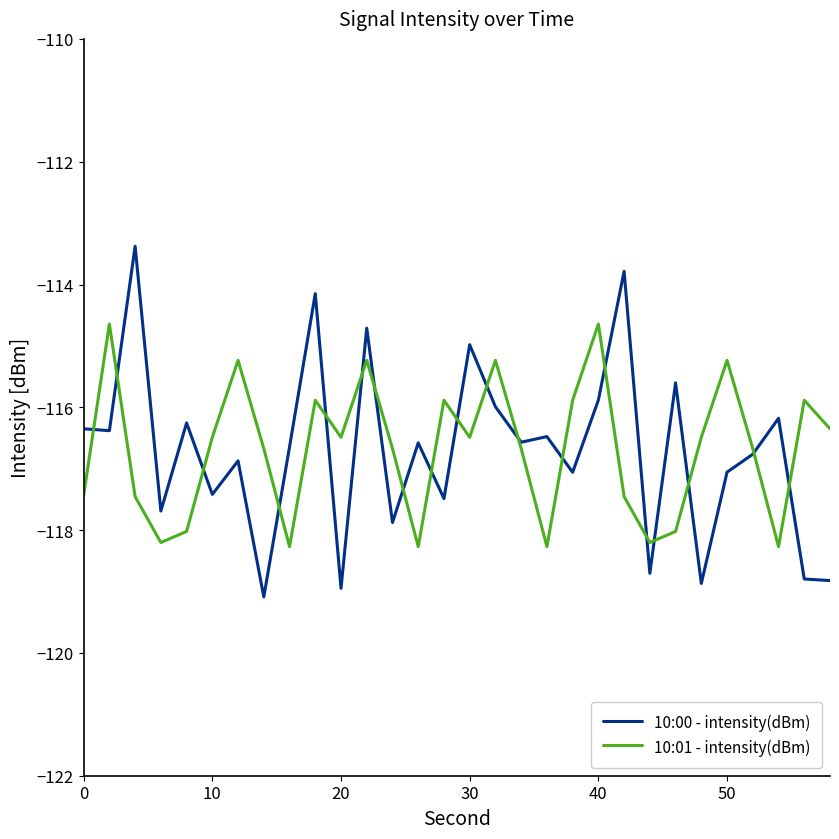

What is the smallest value displayed?

-119.1